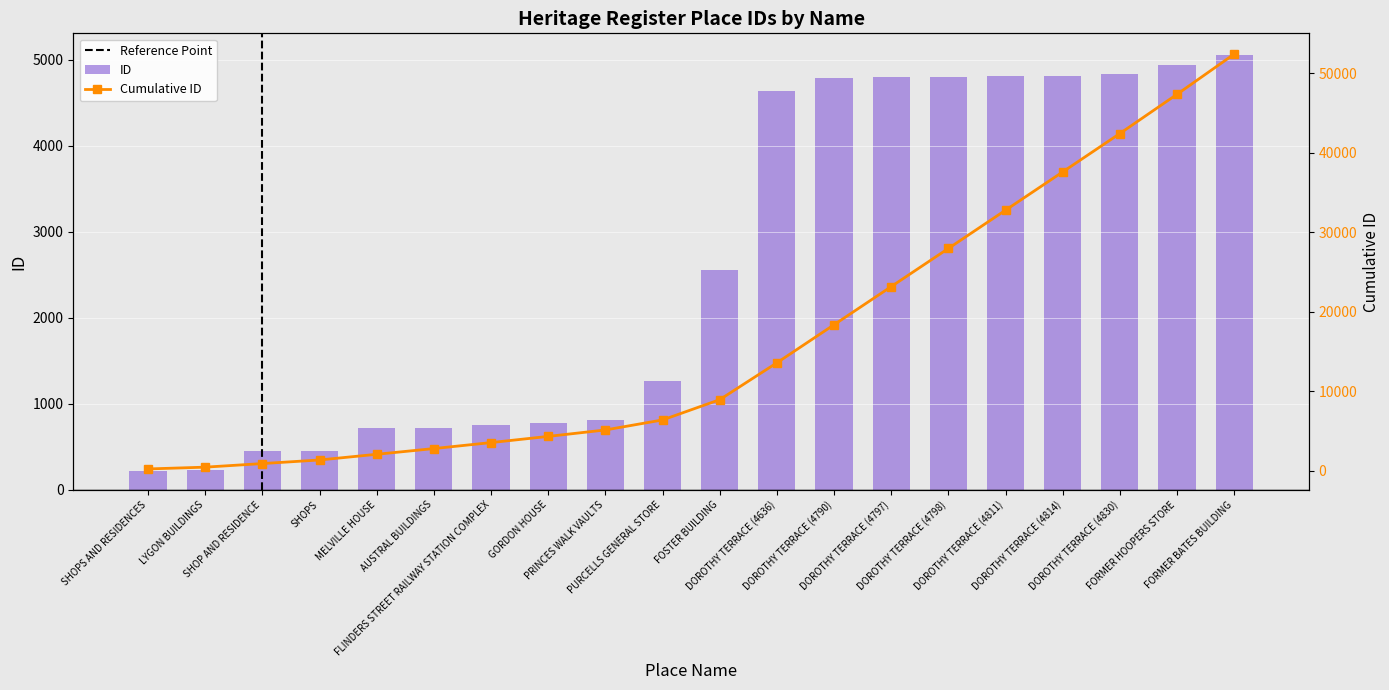

Reading left to right, what are all the values shown in this chart?

213	225	450	452	716	720	752	778	809	1260	2551	4636	4790	4797	4798	4811	4814	4830	4935	5055